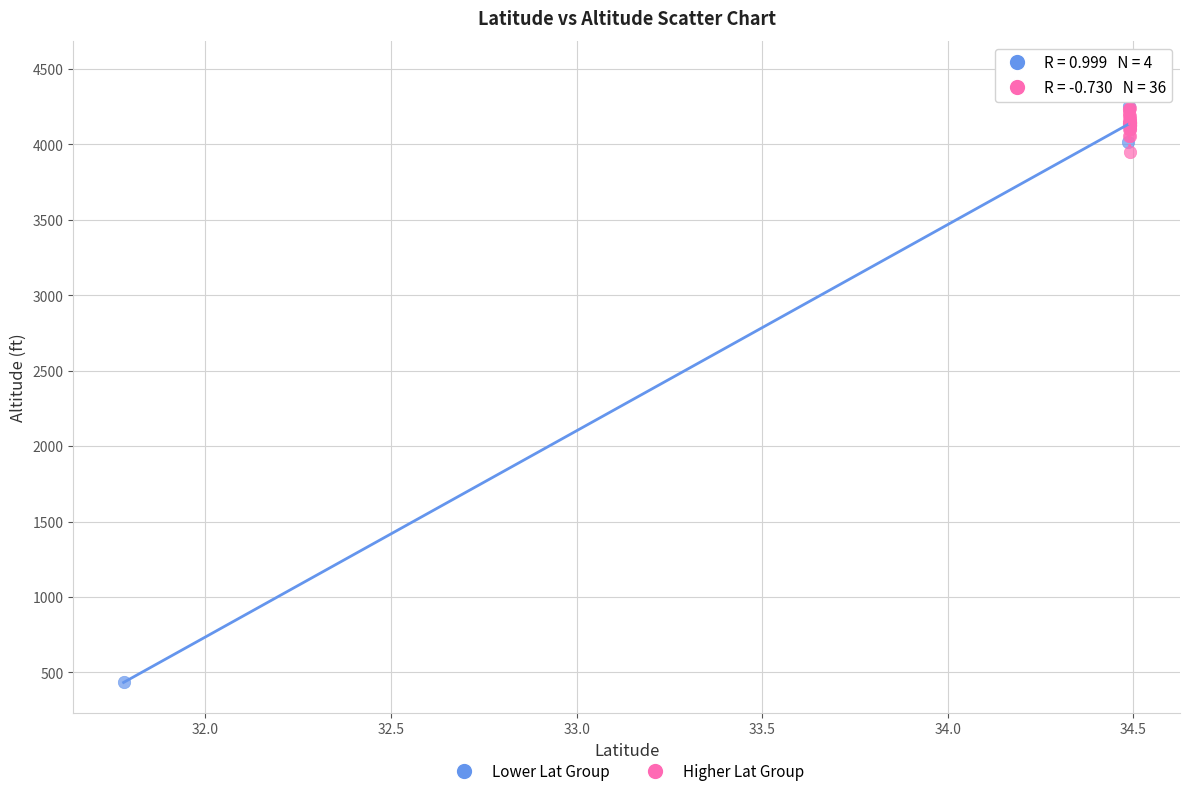

What are all the series names shown in the legend?

Lower Lat Group, Higher Lat Group